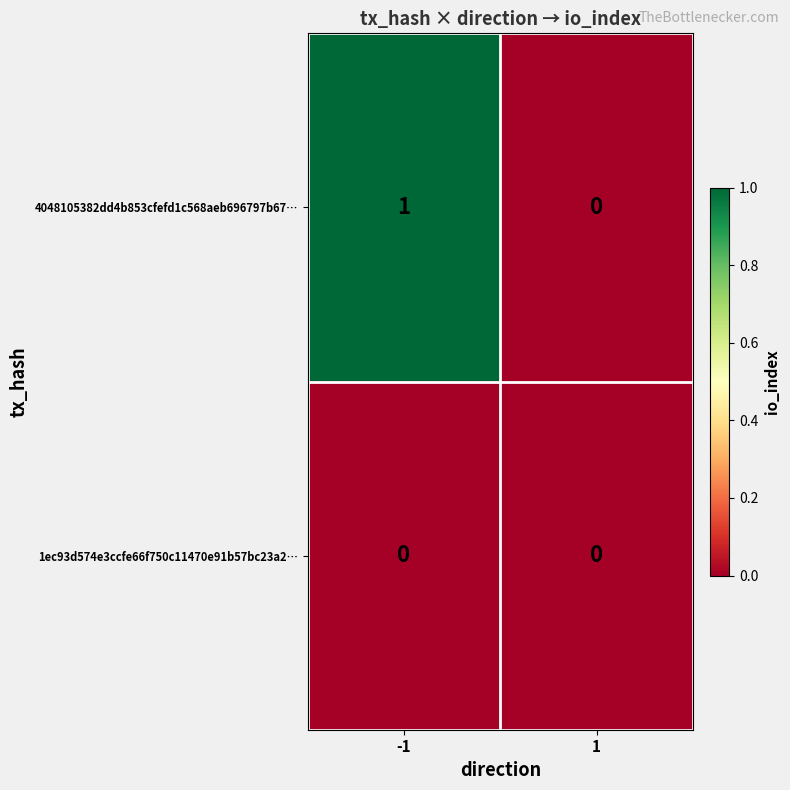

What is the total value across all series at -1?

1